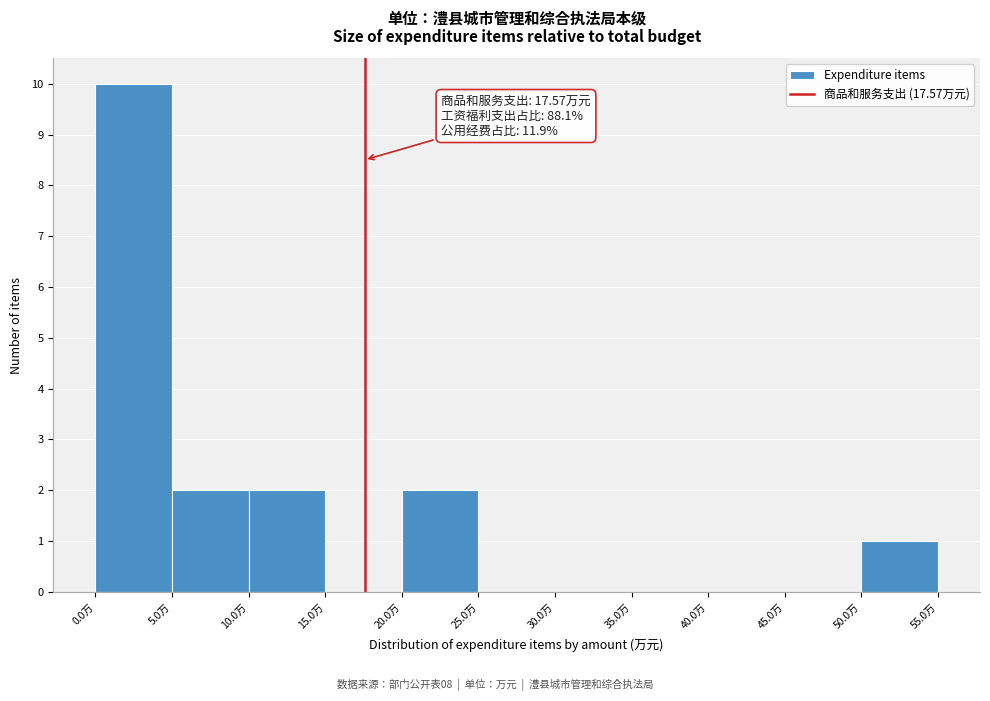

Which range on the x-axis has the tallest bar?

0 to 5